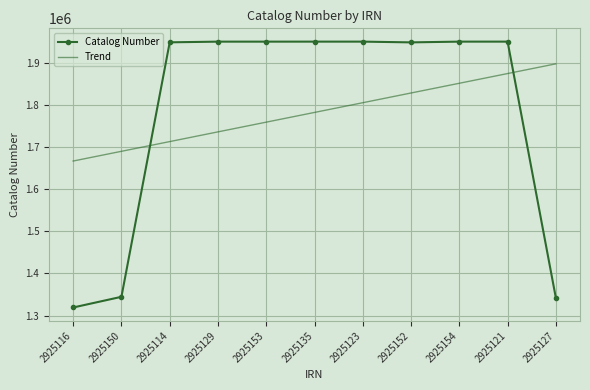

What is the highest value of the Catalog Number series?

1950610.0